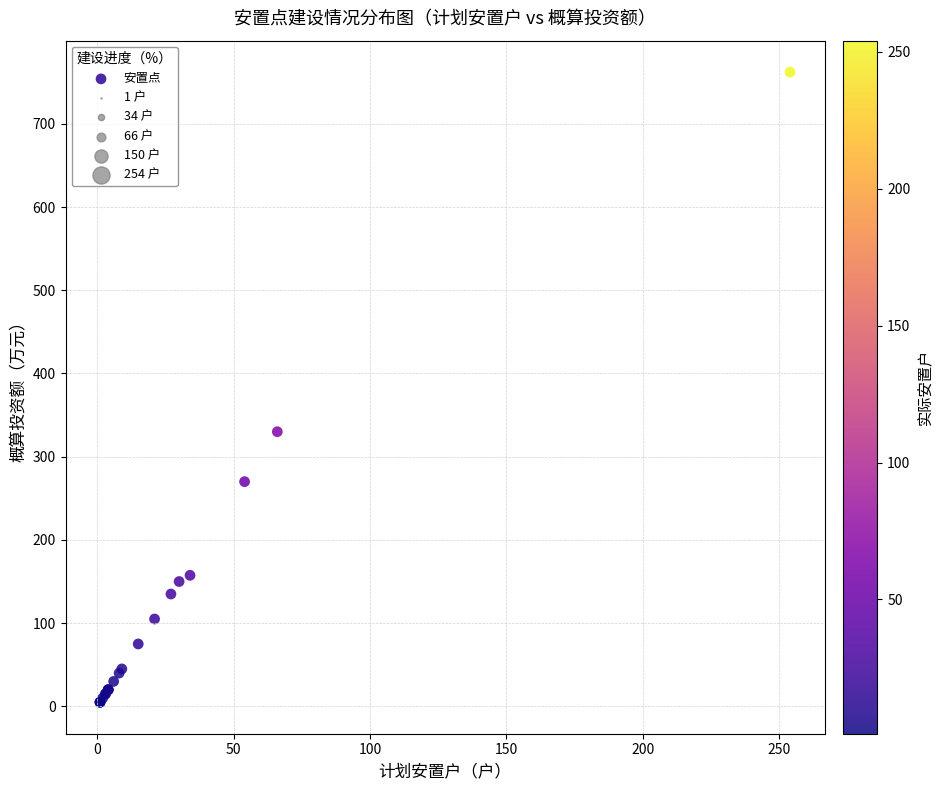

What Y value in the scatter plot is closest to 383?

330.0